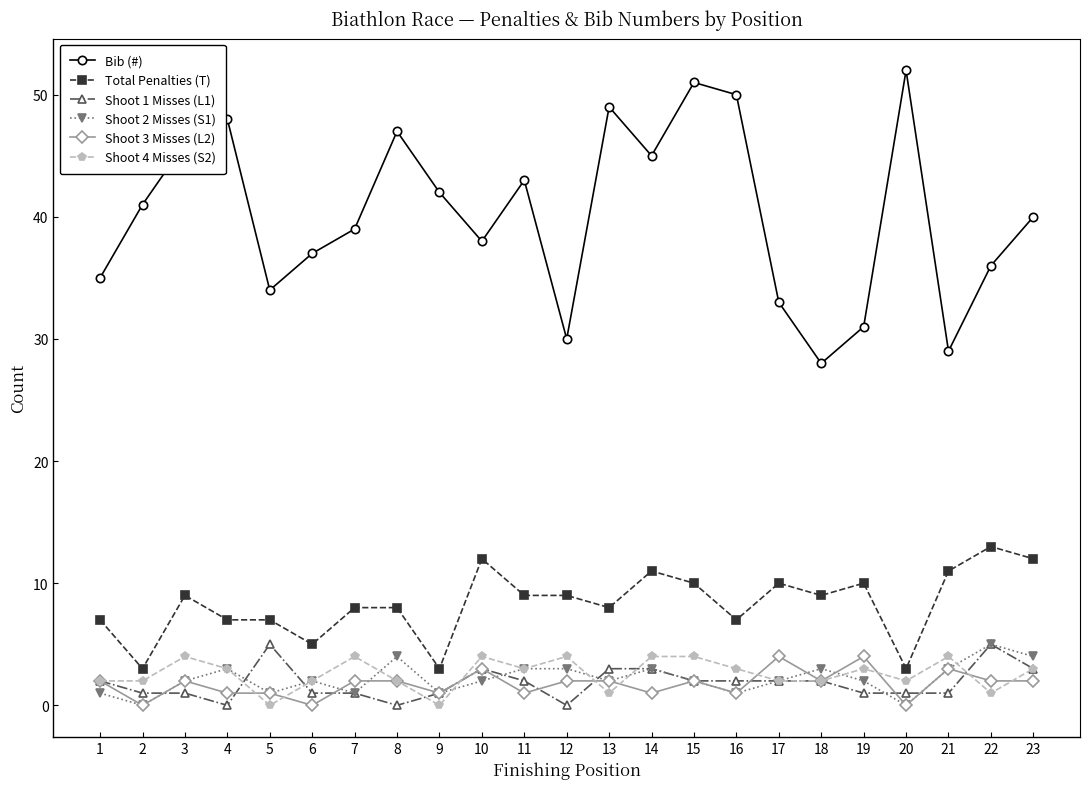

Where is the first local maximum for Shoot 4 Misses (S2)?

3